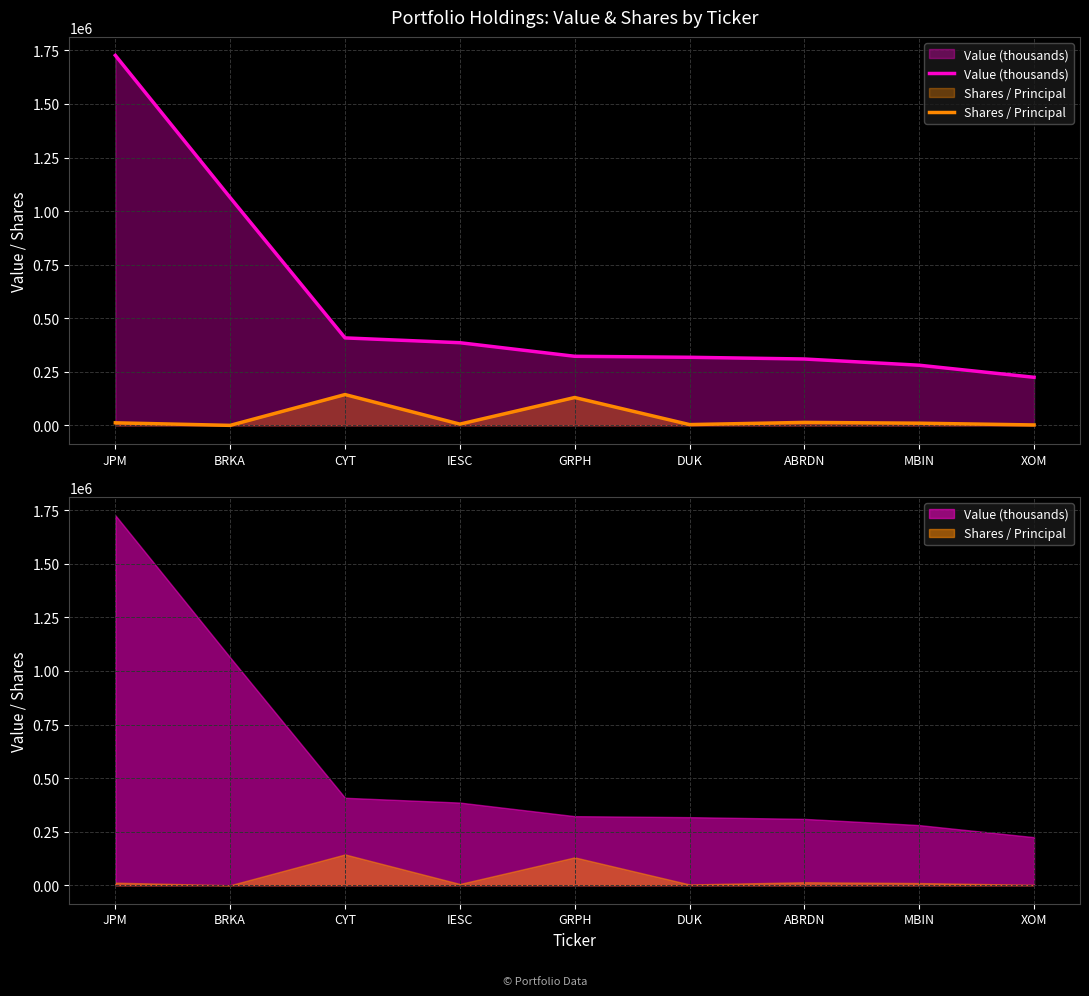

Which category has the highest value across all series?

JPM